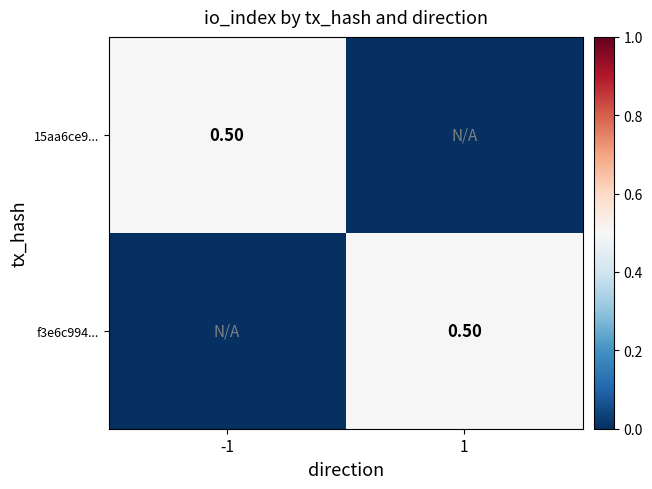

Which series has the widest spread of values?

15aa6ce9...